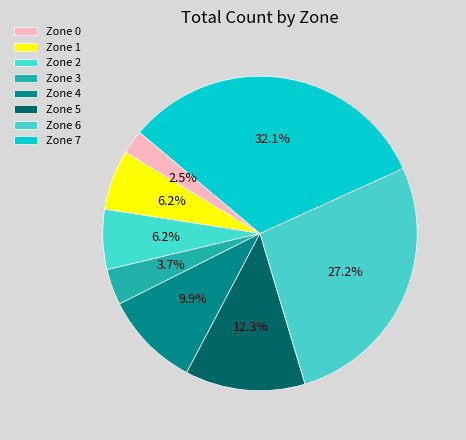

Between Zone 3 and Zone 5, which is larger?

Zone 5